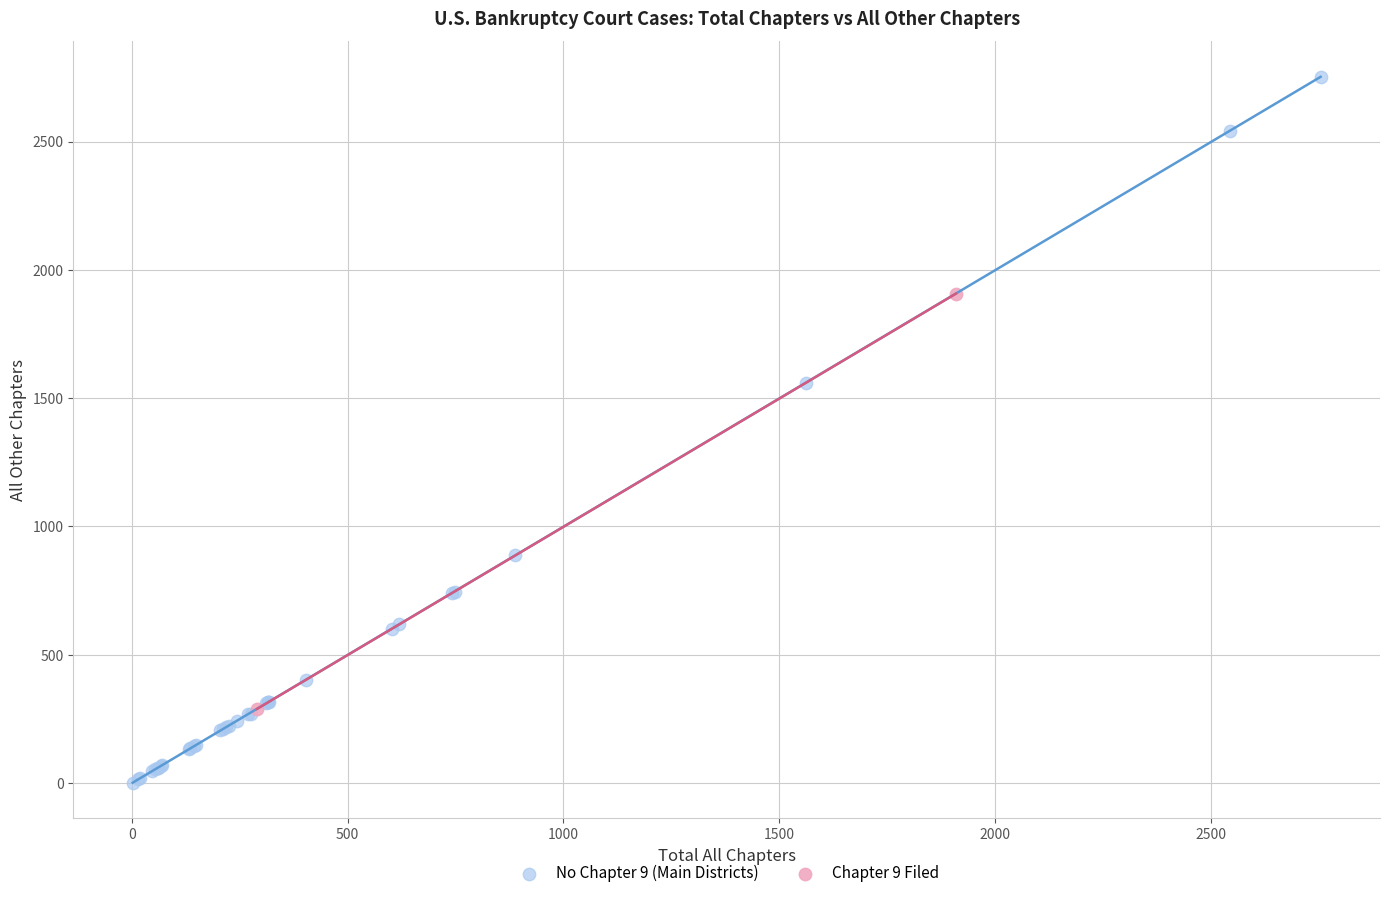

Which series contains the lowest Y value?

No Chapter 9 (Main Districts)